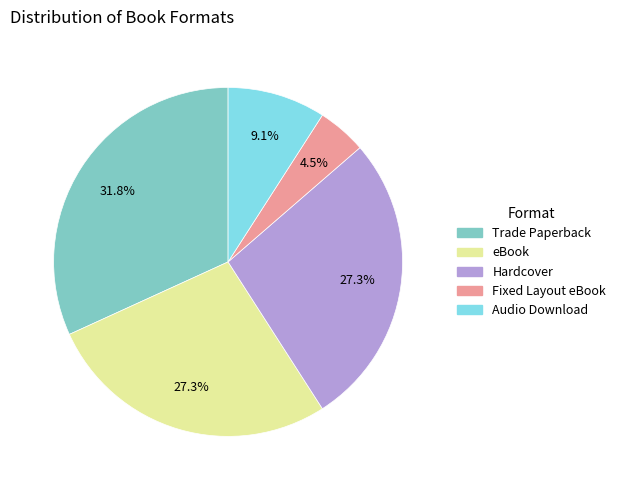

What is the total percentage of Audio Download and Trade Paperback?

40.9%